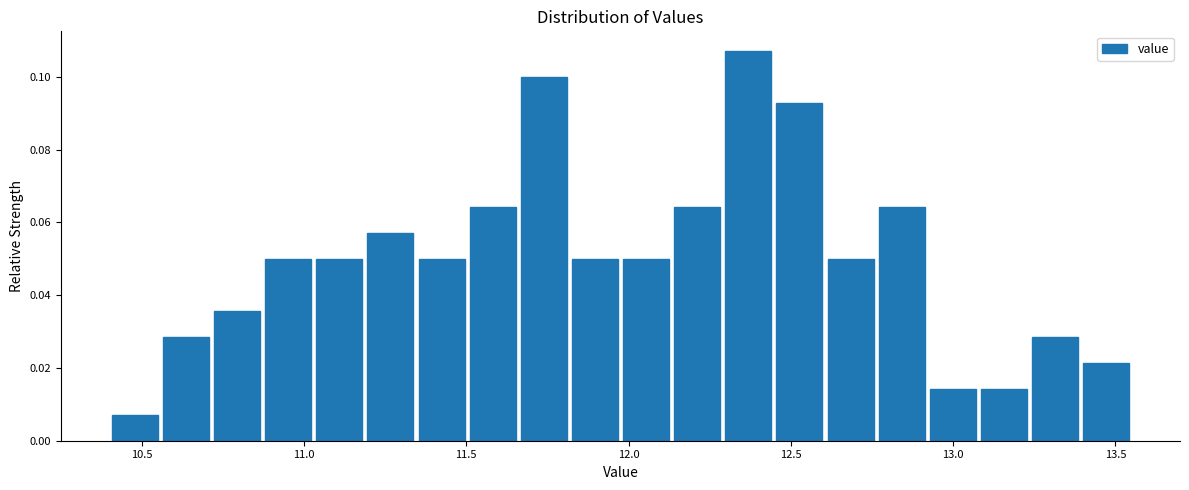

Read against the x-axis, roughly where is the centre of the tallest bar?

12.35